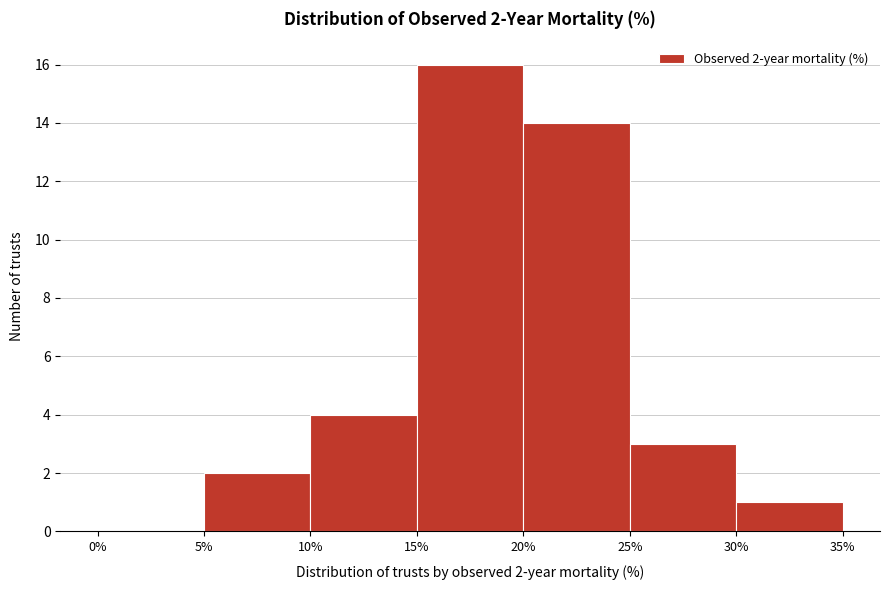

Over which range of the x-axis is the bar tallest?

15% to 20%